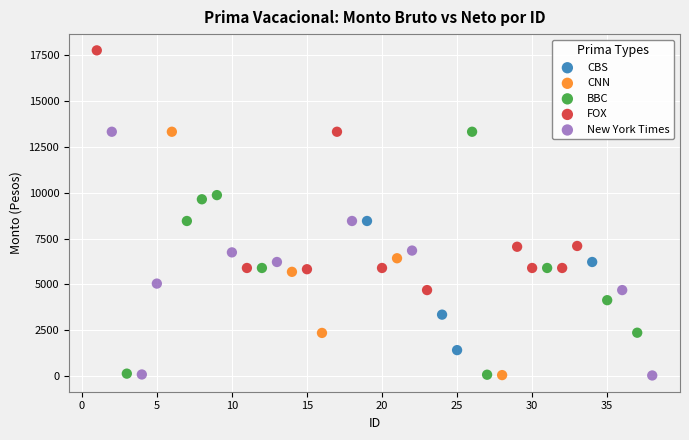

Which series contains the highest Y value?

FOX